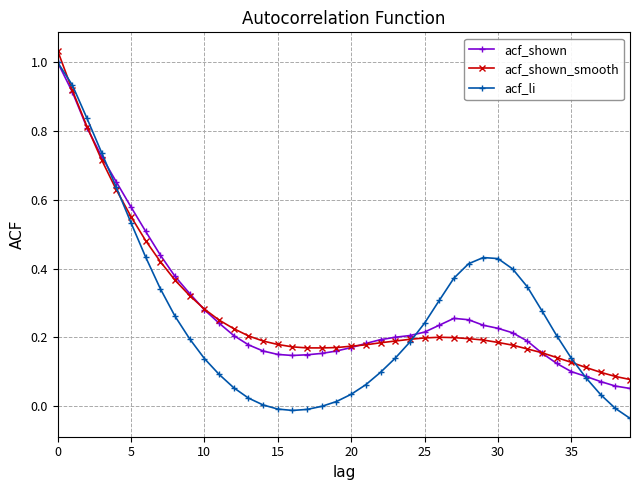

Is this an area chart (filled region under the line)?

No